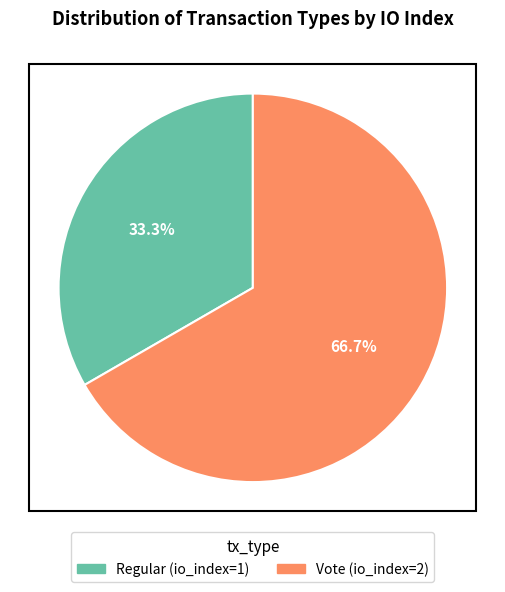

How much of the chart is everything except Regular?

66.7%